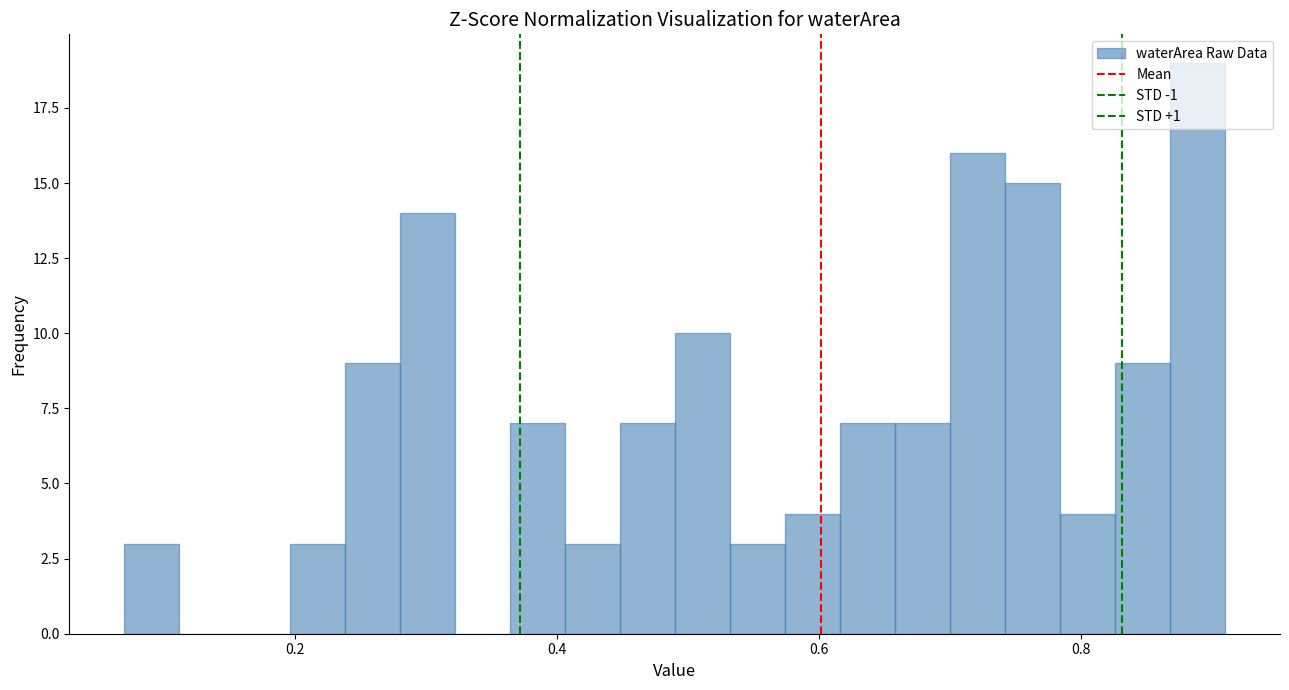

Around what value on the x-axis is the tallest bar? Give the approximate position of its centre, as read against the axis.

0.88